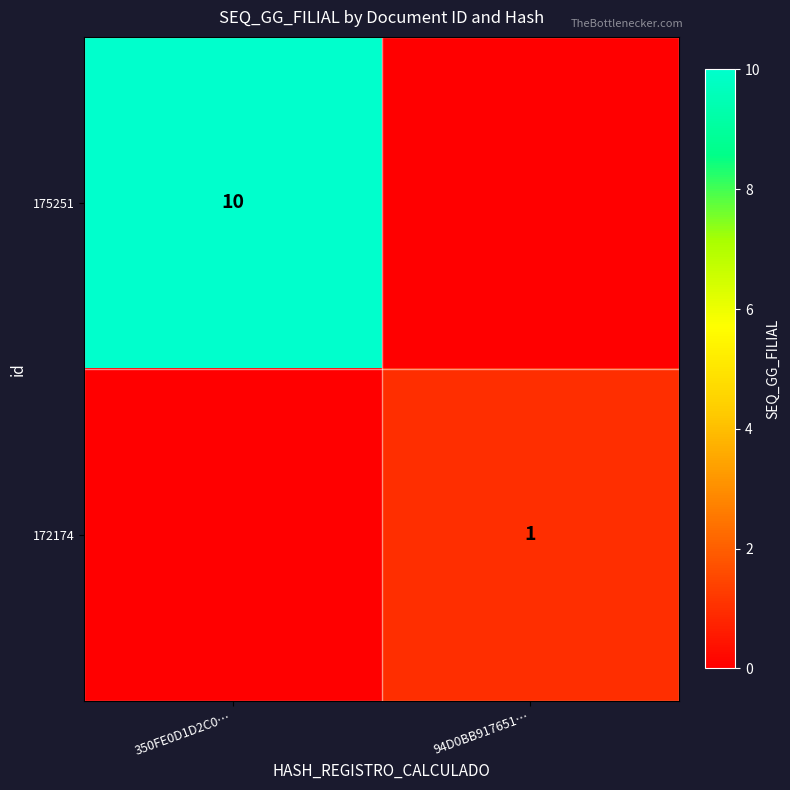

The 172174 series shows 0 at 94D0BB917651…. True or false?

False